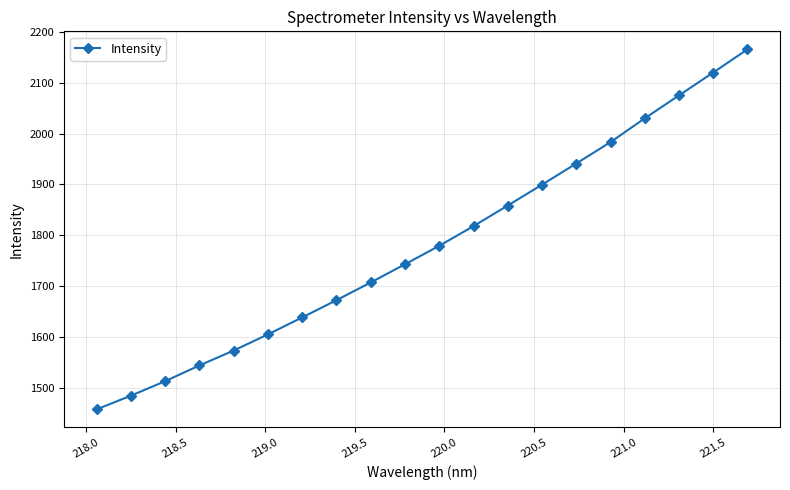

What is the value of the 3rd point from the left?

1513.0